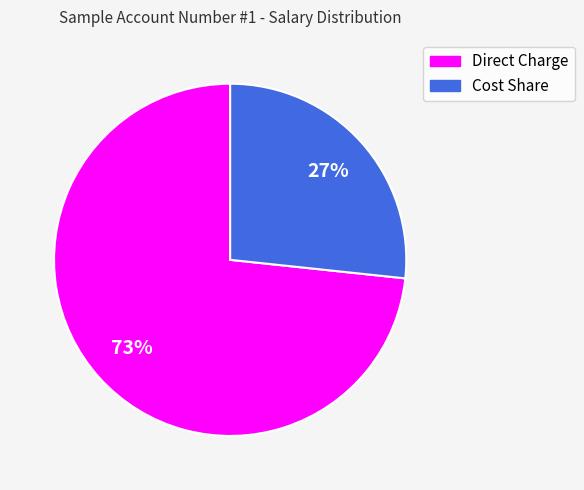

What percentage is the Cost Share slice, to the nearest percent?

27%